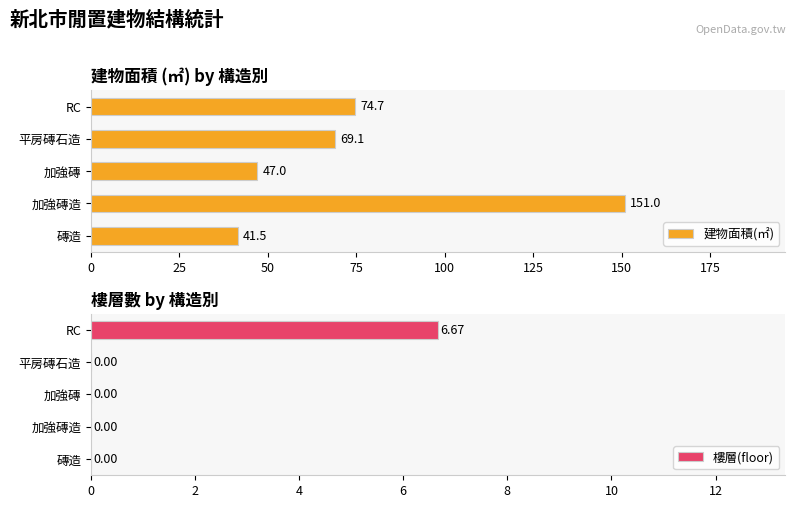

Is it true that 建物面積(㎡) equals 41.5 at 磚造?

True